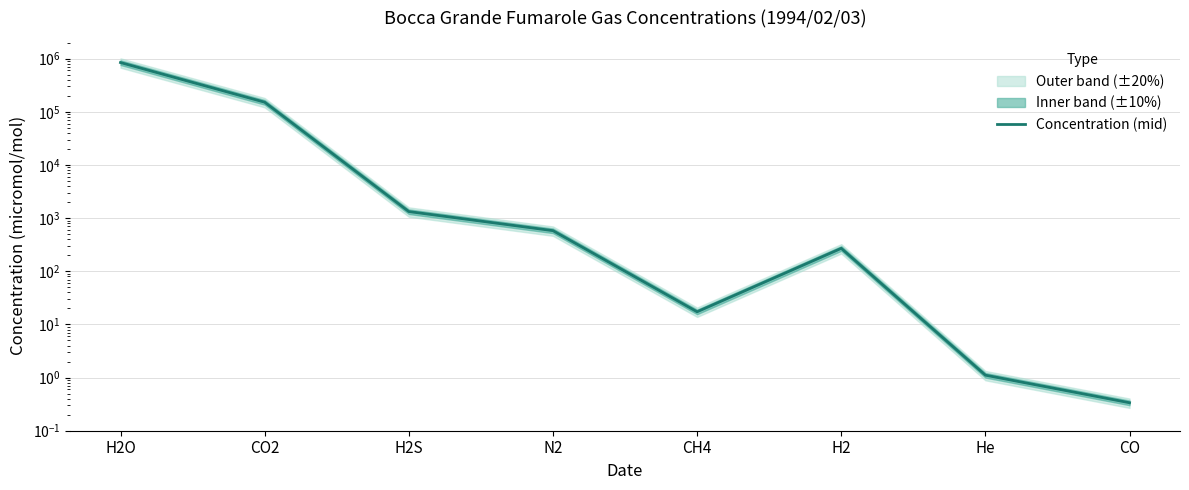

What position from the left is CH4?

5